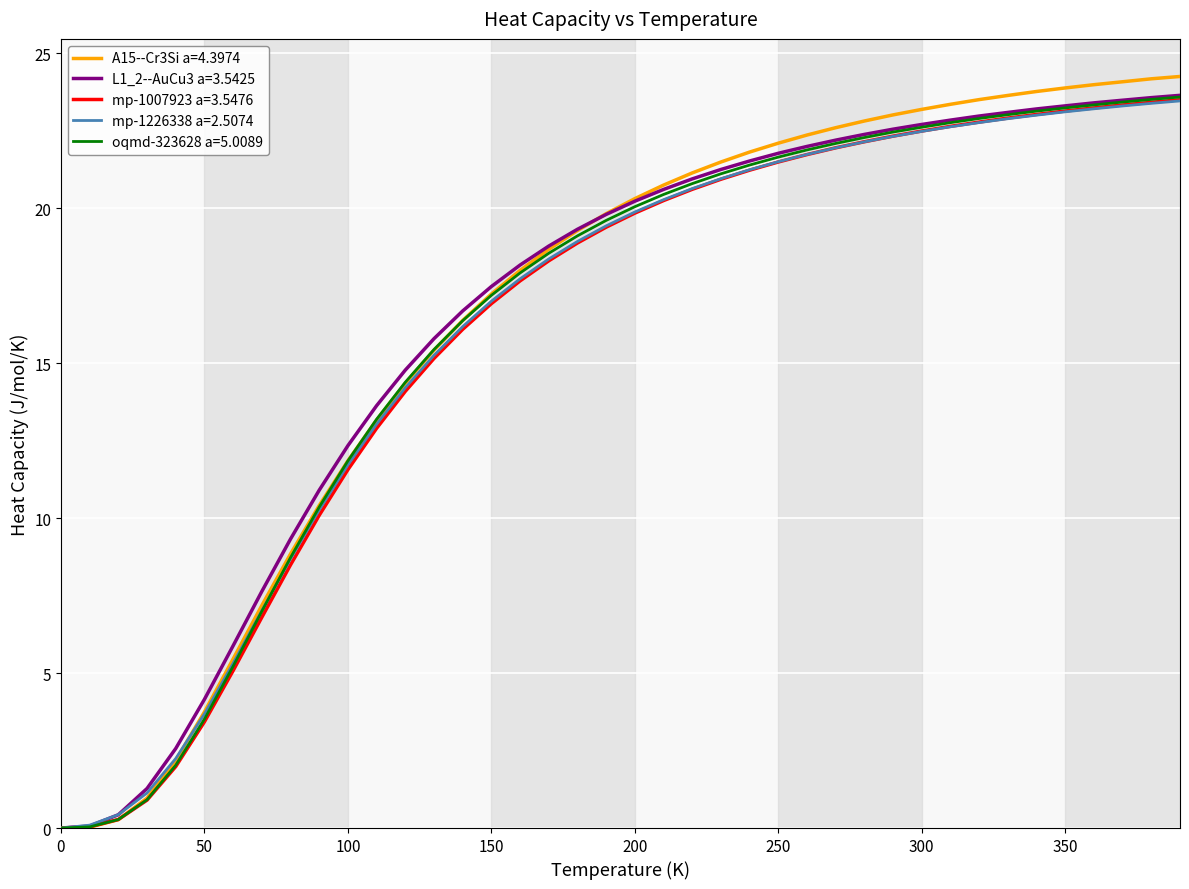

What is the highest value of the mp-1226338 a=2.5074 series?

23.5